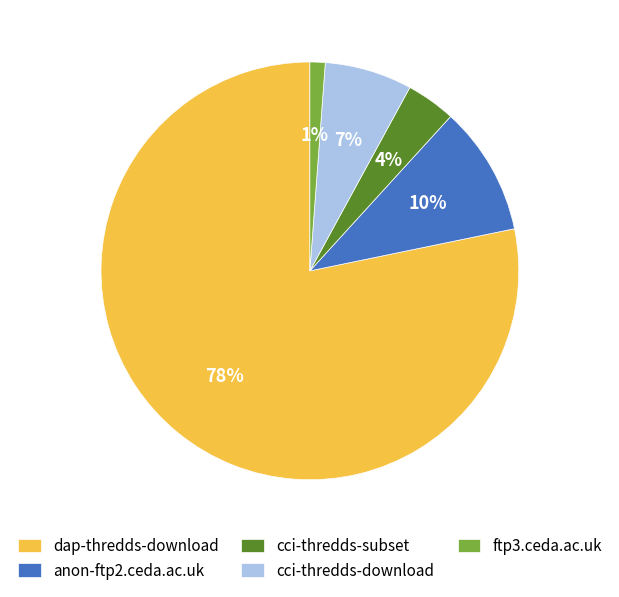

Count the number of slices in the pie.

5